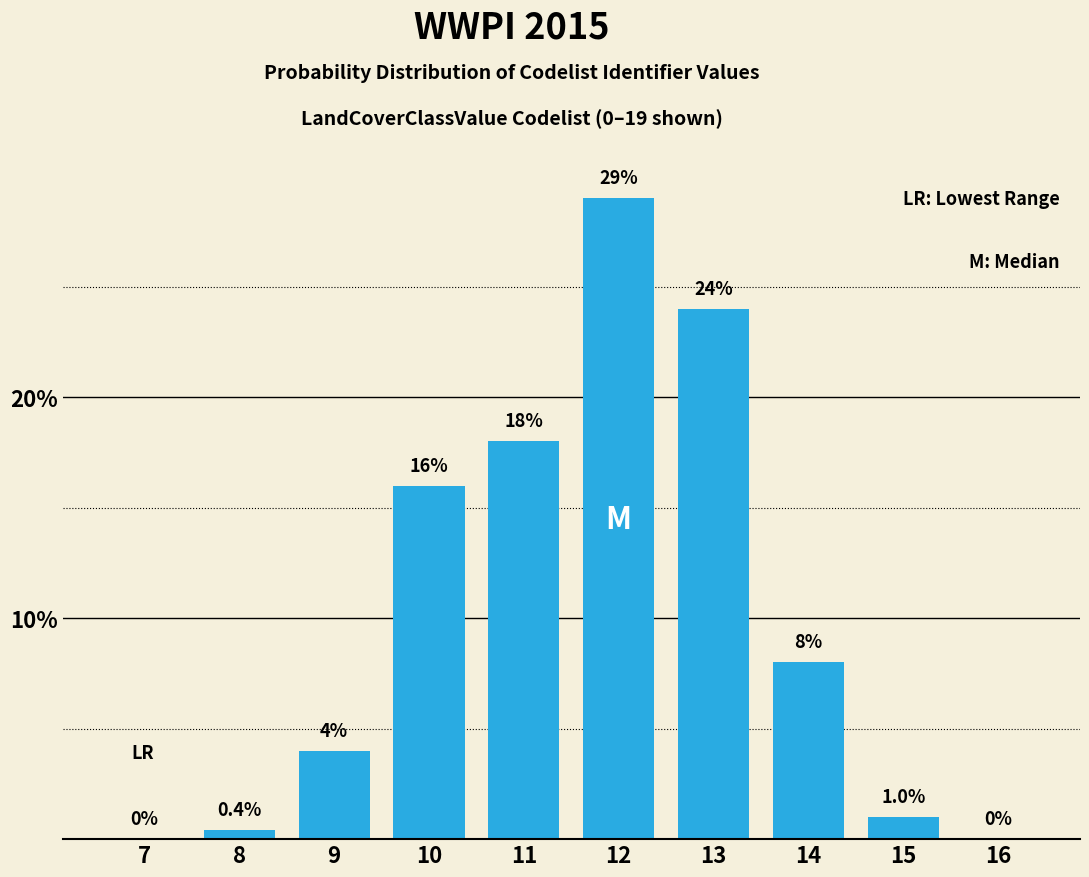

Reading left to right, list all the values displayed in this chart.

7=0.0	8=0.4	9=4.0	10=16.0	11=18.0	12=29.0	13=24.0	14=8.0	15=1.0	16=0.0